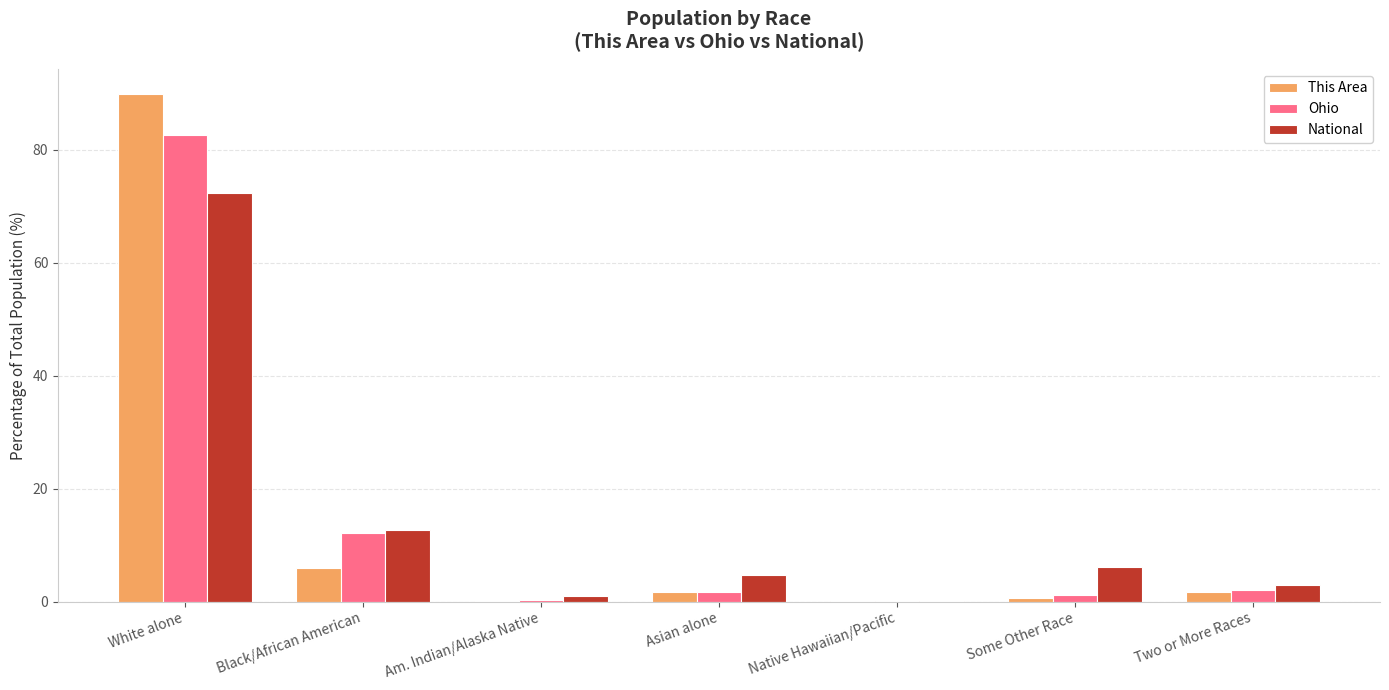

What is the total value across all series at White alone?

244.9